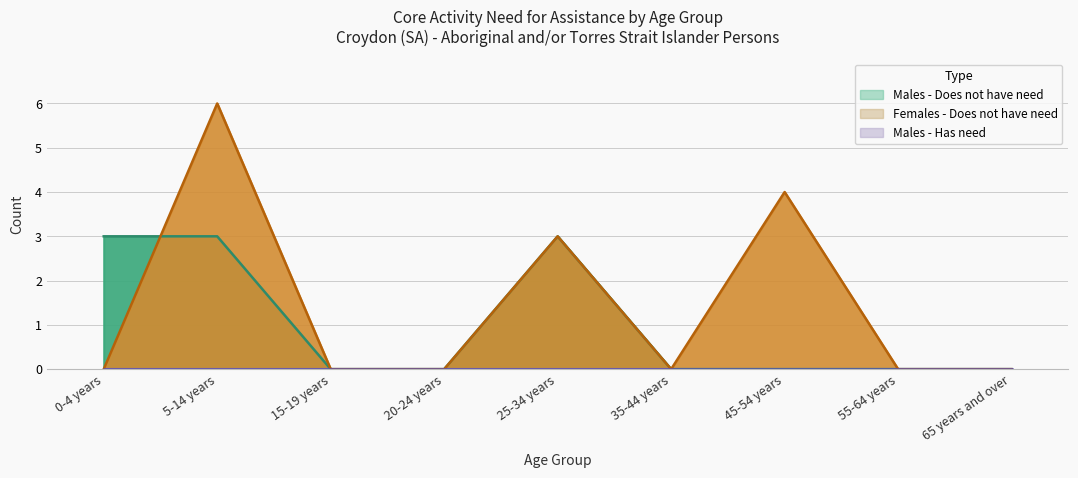

The value of Females - Does not have need at 5-14 years is 9. True or false?

False